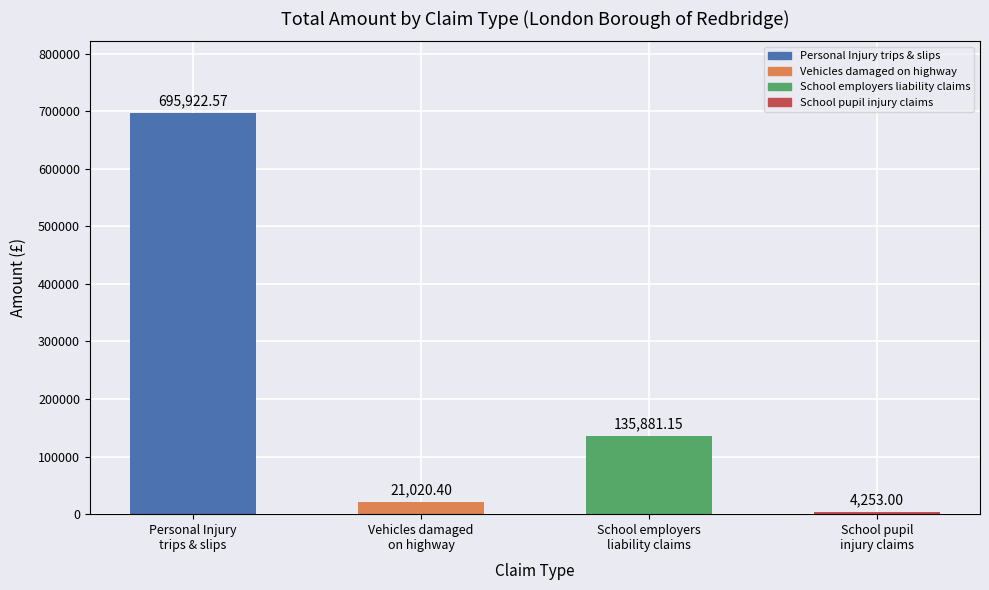

What is the sum of all values?

857077.1